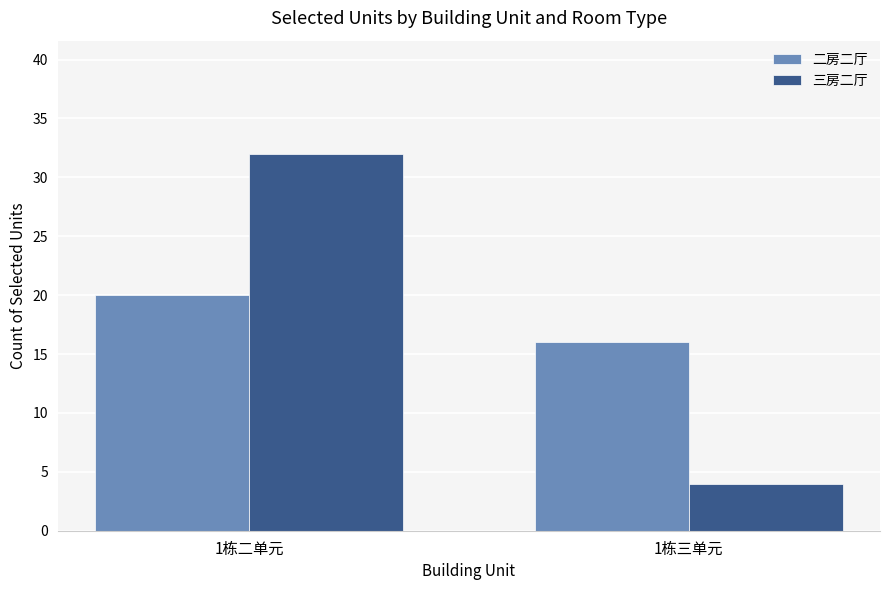

Which label corresponds to the smallest value in the chart?

1栋三单元